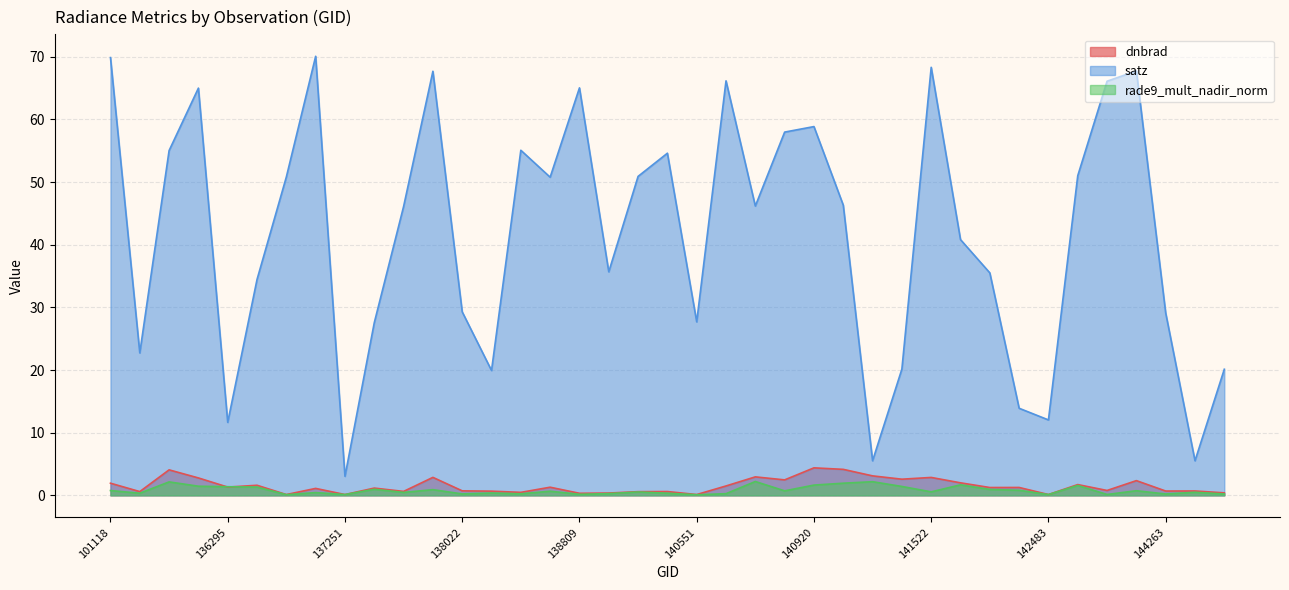

What is the value of the rade9_mult_nadir_norm point at the 10th from the left?

1.0